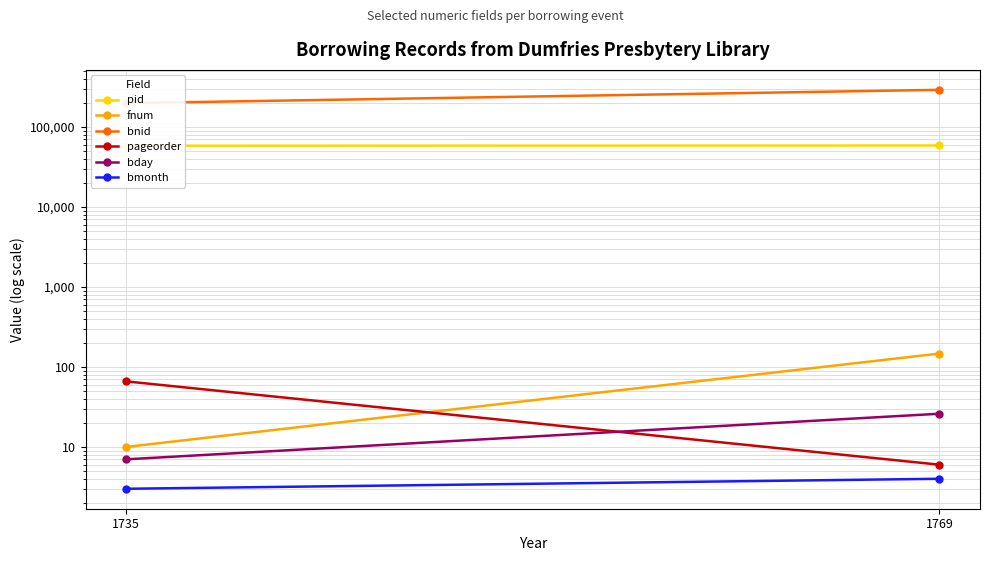

Reading left to right, list all the values displayed in this chart.

pid: 1735=58221	1769=58626
fnum: 1735=10	1769=147
bnid: 1735=198122	1769=290764
pageorder: 1735=66	1769=6
bday: 1735=7	1769=26
bmonth: 1735=3	1769=4